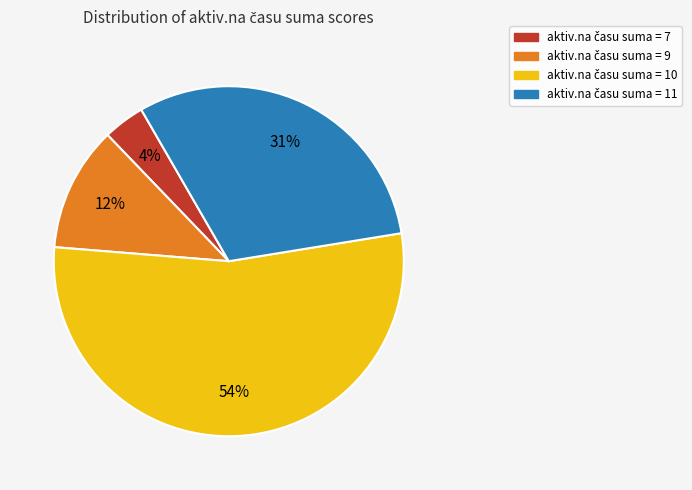

To the nearest percent, what is the average slice percentage?

25%